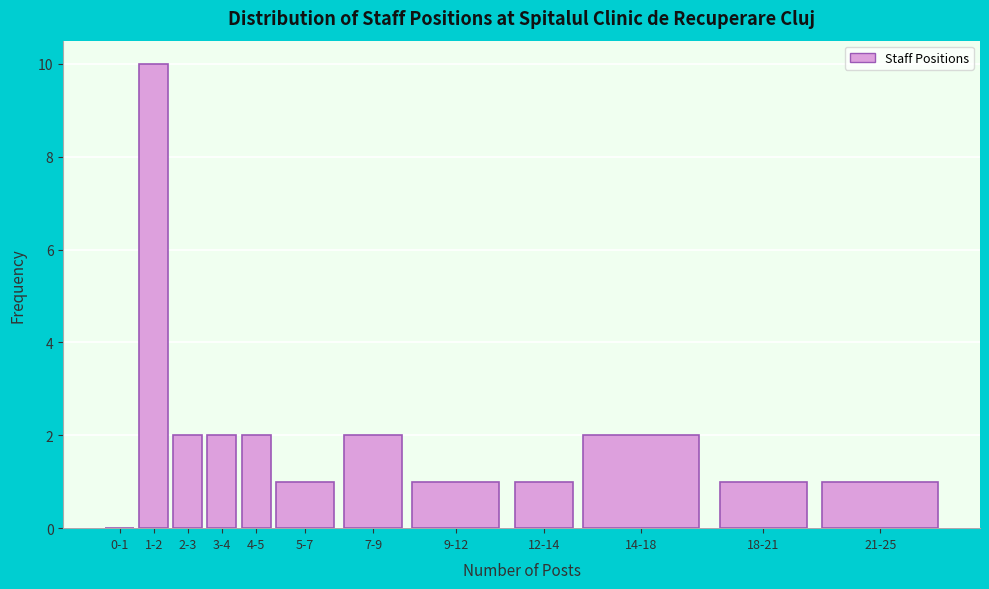

Reading right to left, transcribe all the data shown in this chart.

21-25=1	18-21=1	14-18=2	12-14=1	9-12=1	7-9=2	5-7=1	4-5=2	3-4=2	2-3=2	1-2=10	0-1=0